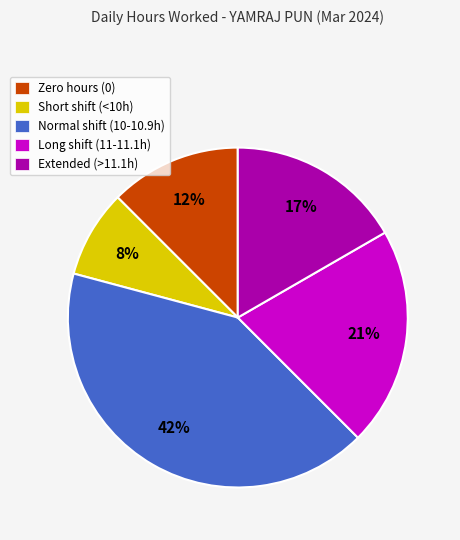

Which category has the smallest portion of the pie?

Short shift (<10h)